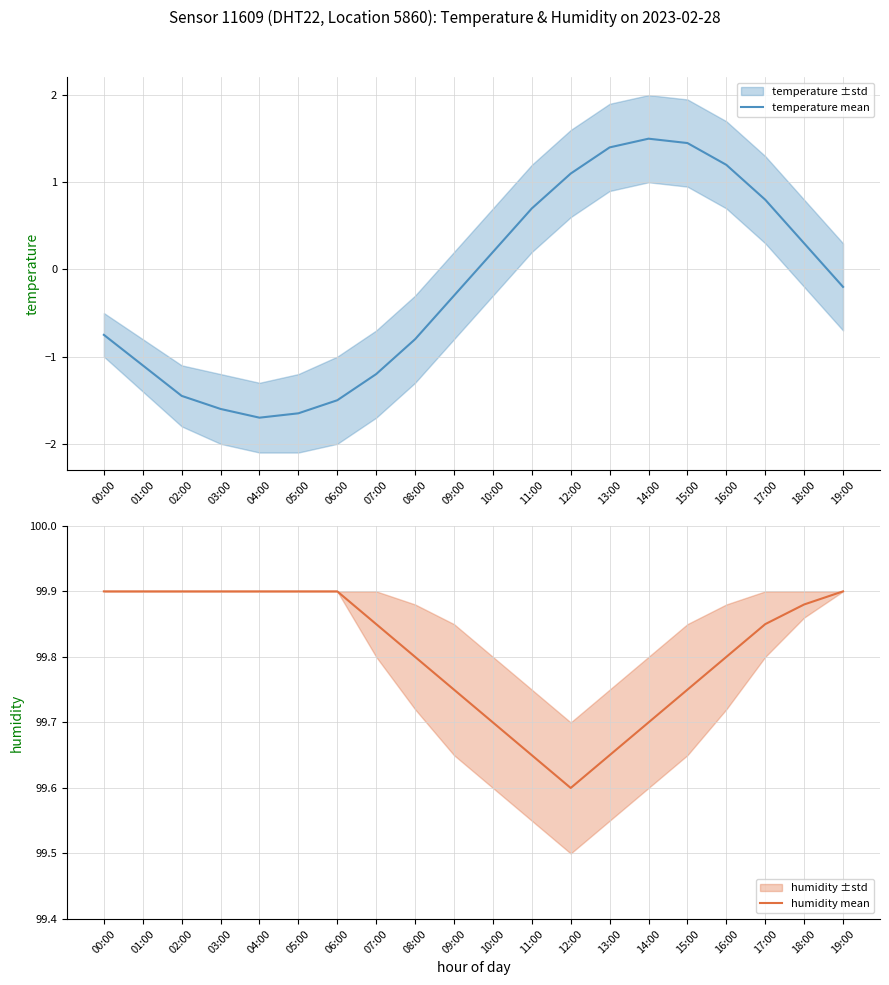

True or false: temperature mean and humidity mean cross at least once.

False